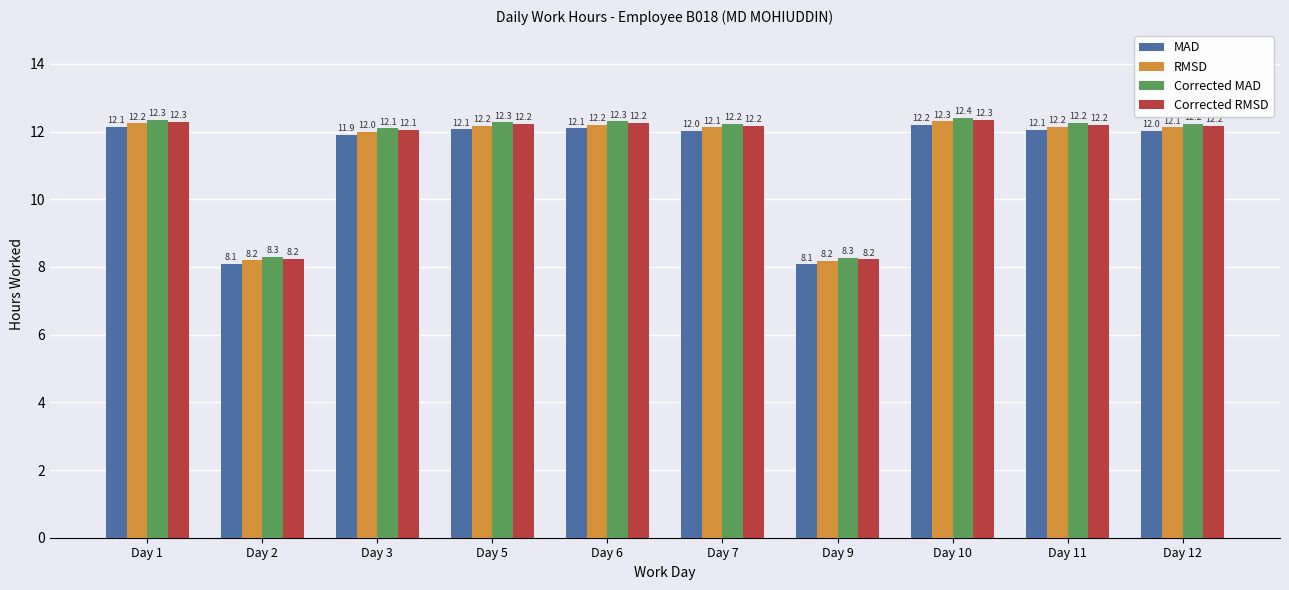

Which series has the largest total across all categories?

Corrected MAD